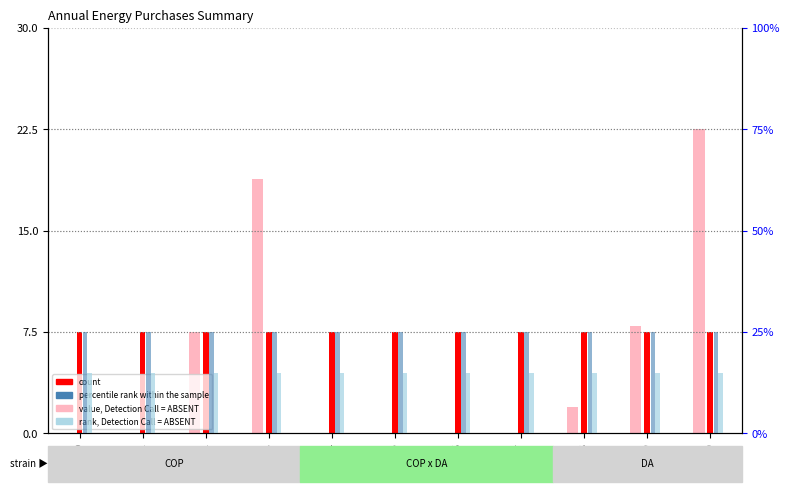

Where is rank, Detection Call = ABSENT nearest to the value 25?

2010